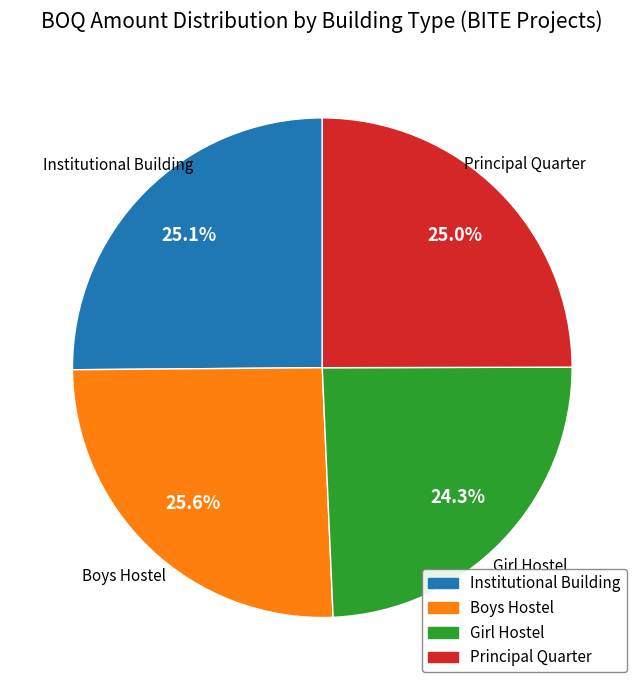

How many segments does this pie chart have?

4